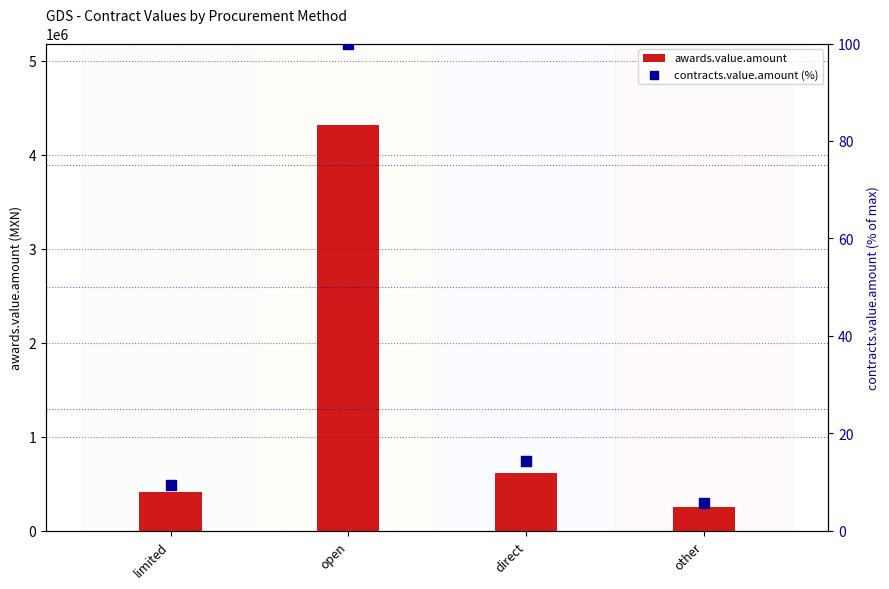

Which series reaches the minimum Y coordinate?

contracts.value.amount (%)